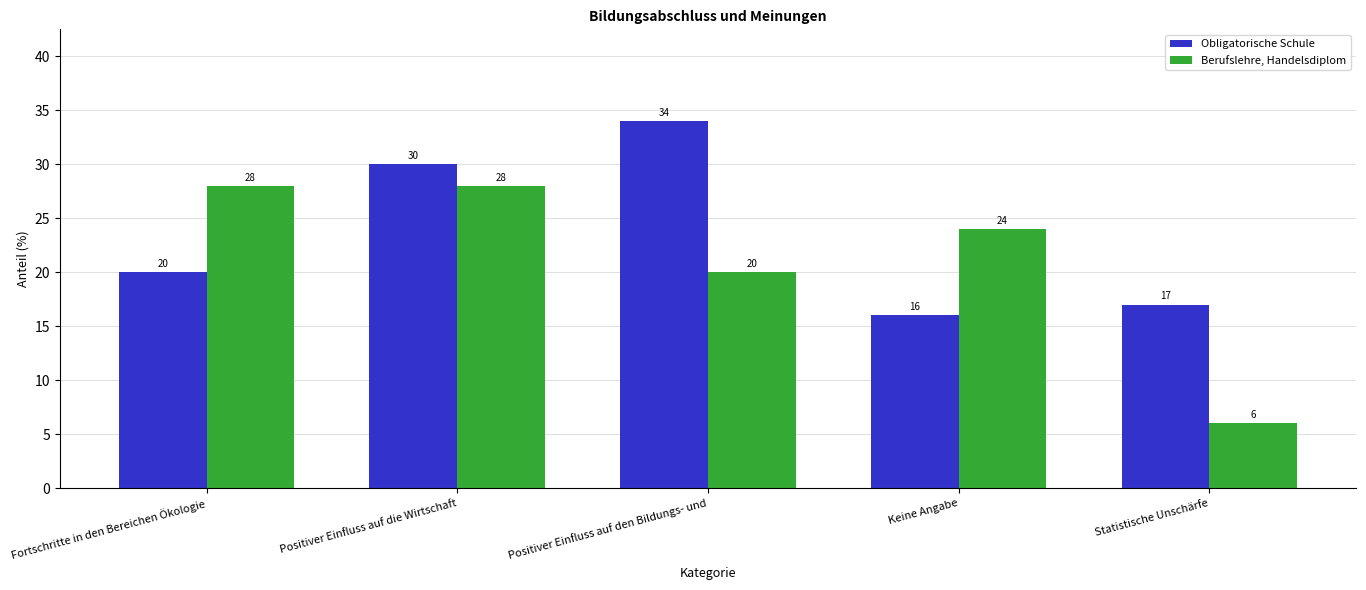

At how many categories does at least one series exceed 20?

4